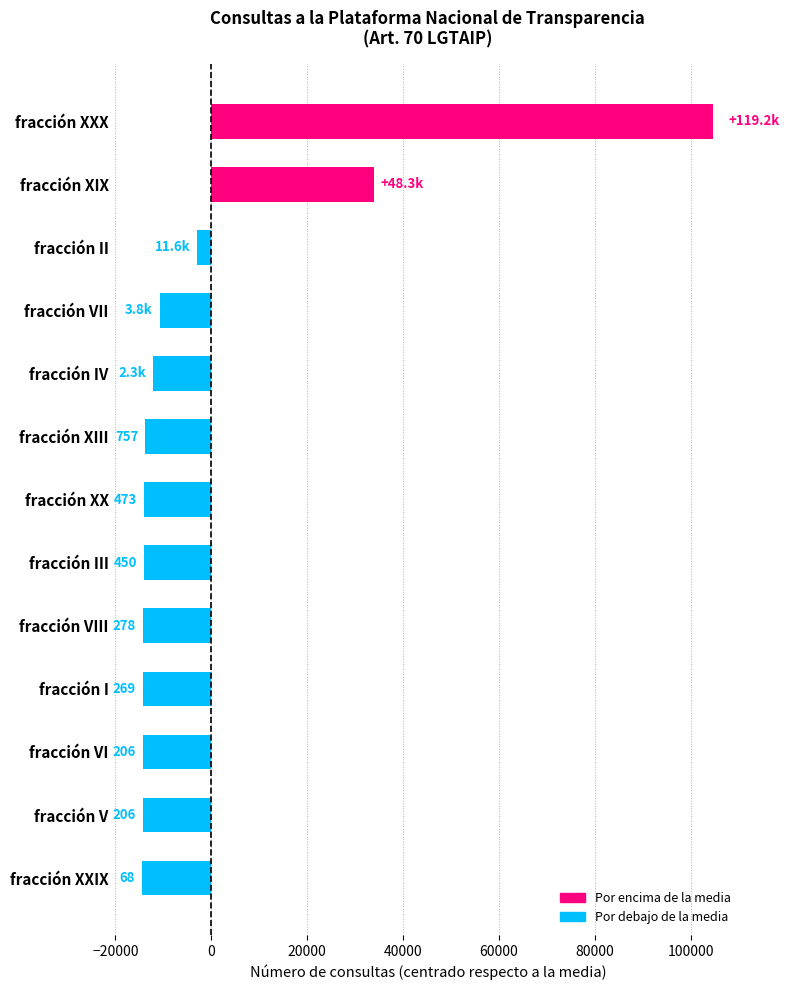

What is the difference between the maximum and second lowest values?

119013.0